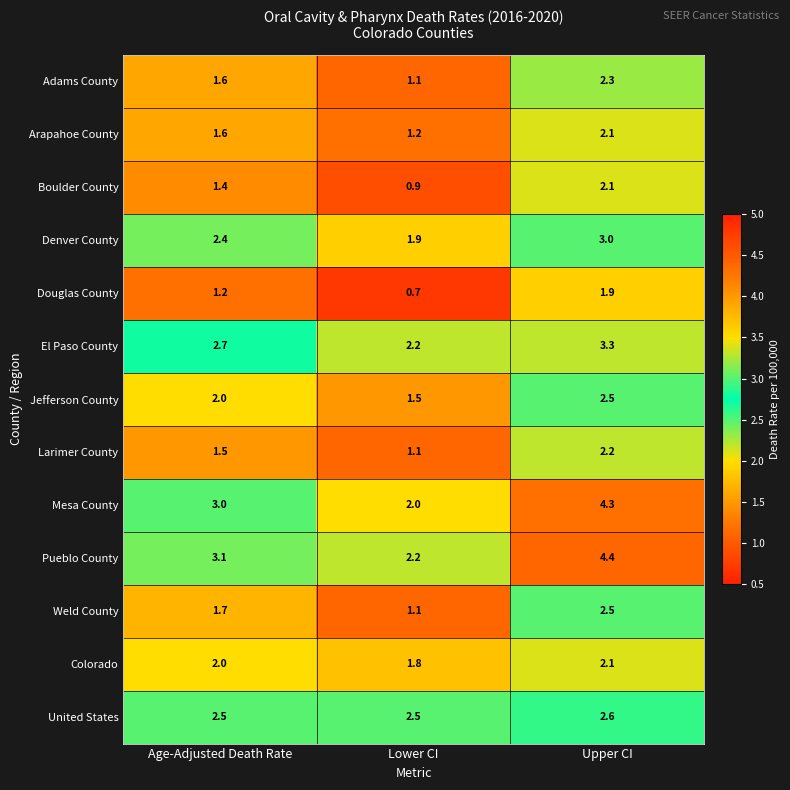

Which category has the highest value across all series?

Upper CI